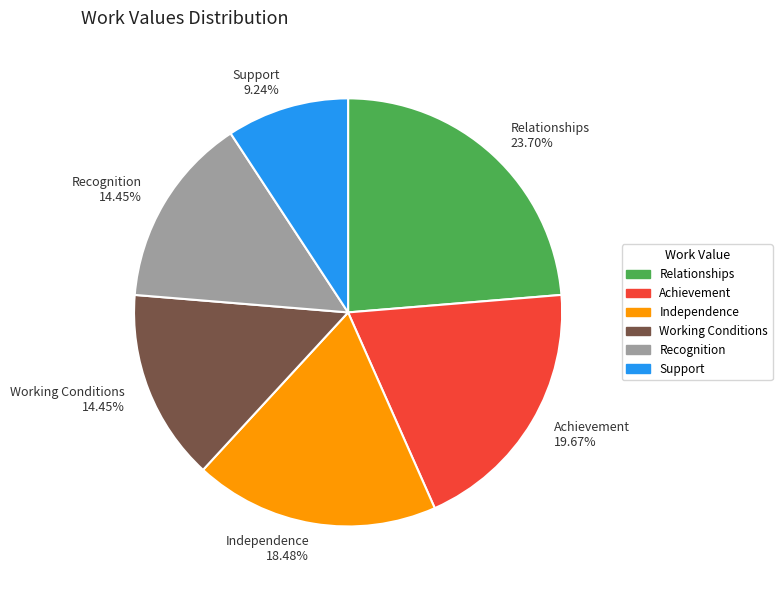

To the nearest percent, what is the difference between the Independence and Support slice percentages?

9%